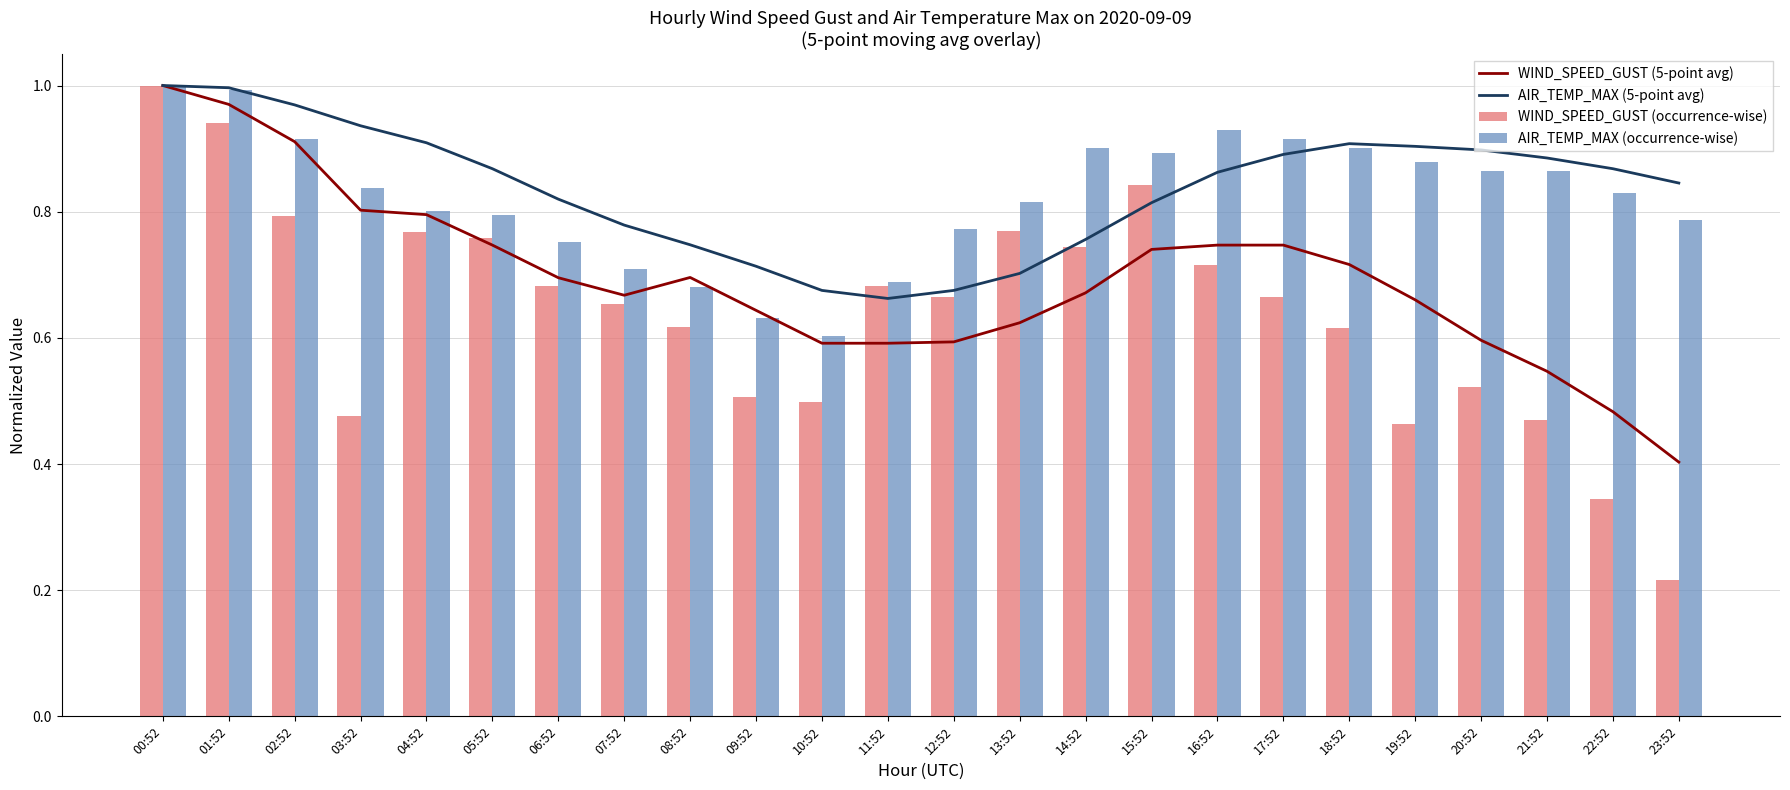

Reading left to right, what are all the values shown in this chart?

WIND_SPEED_GUST (5-point avg): 00:52=1.0	01:52=1.0	02:52=0.9	03:52=0.8	04:52=0.8	05:52=0.7	06:52=0.7	07:52=0.7	08:52=0.7	09:52=0.6	10:52=0.6	11:52=0.6	12:52=0.6	13:52=0.6	14:52=0.7	15:52=0.7	16:52=0.7	17:52=0.7	18:52=0.7	19:52=0.7	20:52=0.6	21:52=0.5	22:52=0.5	23:52=0.4
AIR_TEMP_MAX (5-point avg): 00:52=1.0	01:52=1.0	02:52=1.0	03:52=0.9	04:52=0.9	05:52=0.9	06:52=0.8	07:52=0.8	08:52=0.7	09:52=0.7	10:52=0.7	11:52=0.7	12:52=0.7	13:52=0.7	14:52=0.8	15:52=0.8	16:52=0.9	17:52=0.9	18:52=0.9	19:52=0.9	20:52=0.9	21:52=0.9	22:52=0.9	23:52=0.8
WIND_SPEED_GUST (occurrence-wise): 00:52=1.0	01:52=0.9	02:52=0.8	03:52=0.5	04:52=0.8	05:52=0.8	06:52=0.7	07:52=0.7	08:52=0.6	09:52=0.5	10:52=0.5	11:52=0.7	12:52=0.7	13:52=0.8	14:52=0.7	15:52=0.8	16:52=0.7	17:52=0.7	18:52=0.6	19:52=0.5	20:52=0.5	21:52=0.5	22:52=0.3	23:52=0.2
AIR_TEMP_MAX (occurrence-wise): 00:52=1.0	01:52=1.0	02:52=0.9	03:52=0.8	04:52=0.8	05:52=0.8	06:52=0.8	07:52=0.7	08:52=0.7	09:52=0.6	10:52=0.6	11:52=0.7	12:52=0.8	13:52=0.8	14:52=0.9	15:52=0.9	16:52=0.9	17:52=0.9	18:52=0.9	19:52=0.9	20:52=0.9	21:52=0.9	22:52=0.8	23:52=0.8